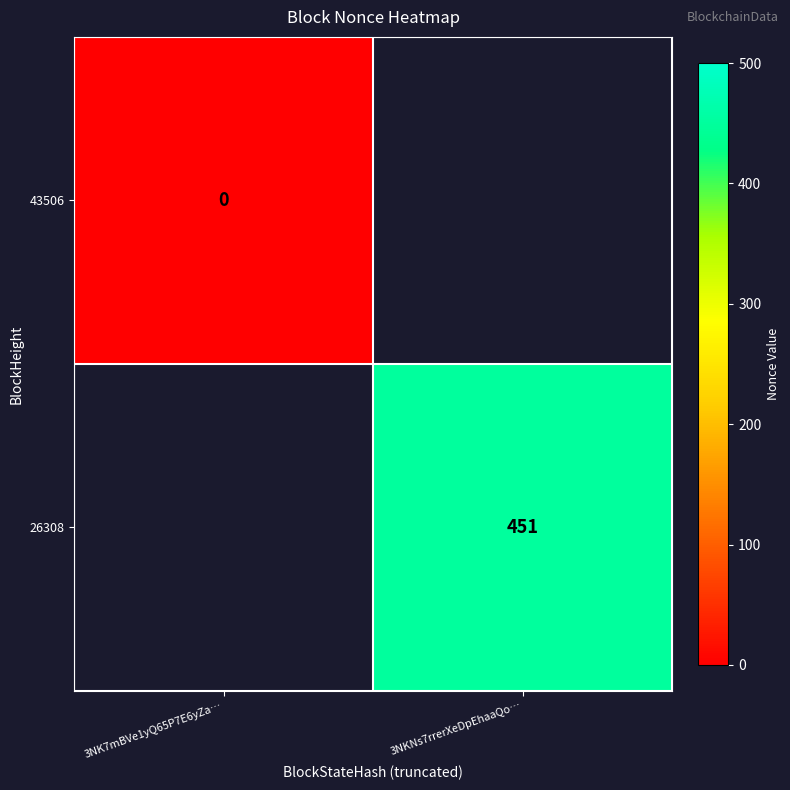

At how many categories does at least one series exceed 416?

1